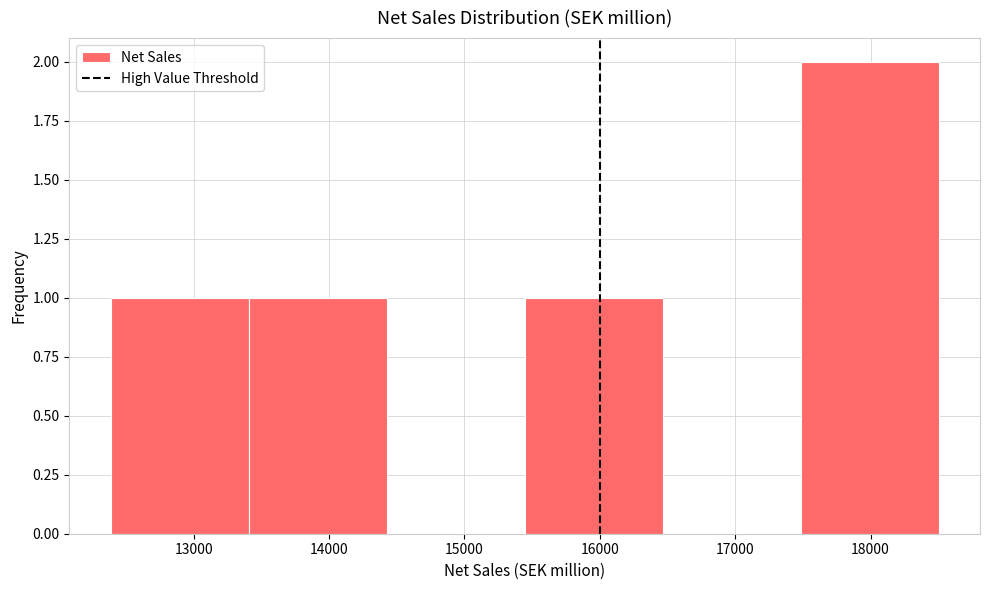

Which range on the x-axis has the tallest bar?

17500 to 18500